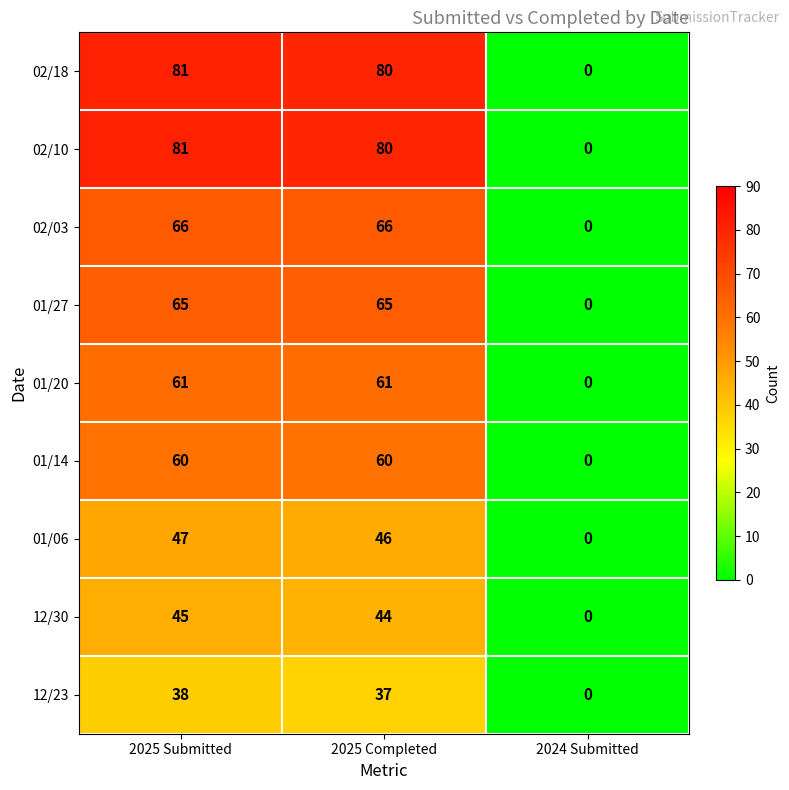

How many distinct data groups are displayed?

9